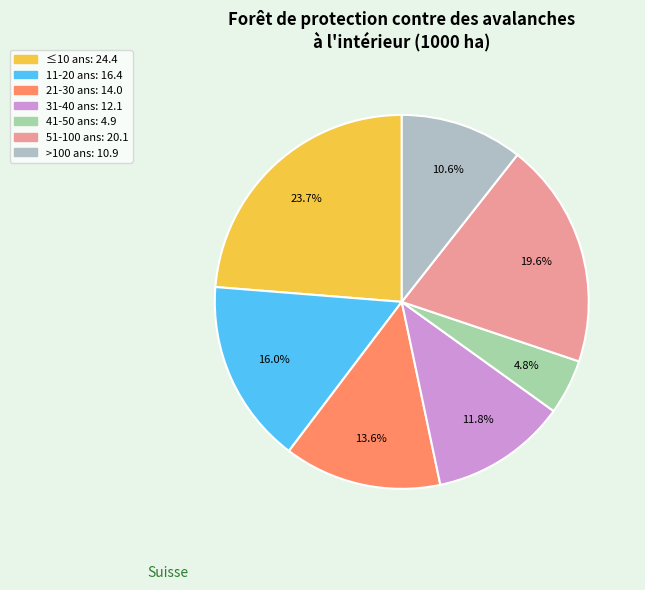

To the nearest percent, what is the average slice percentage?

14%